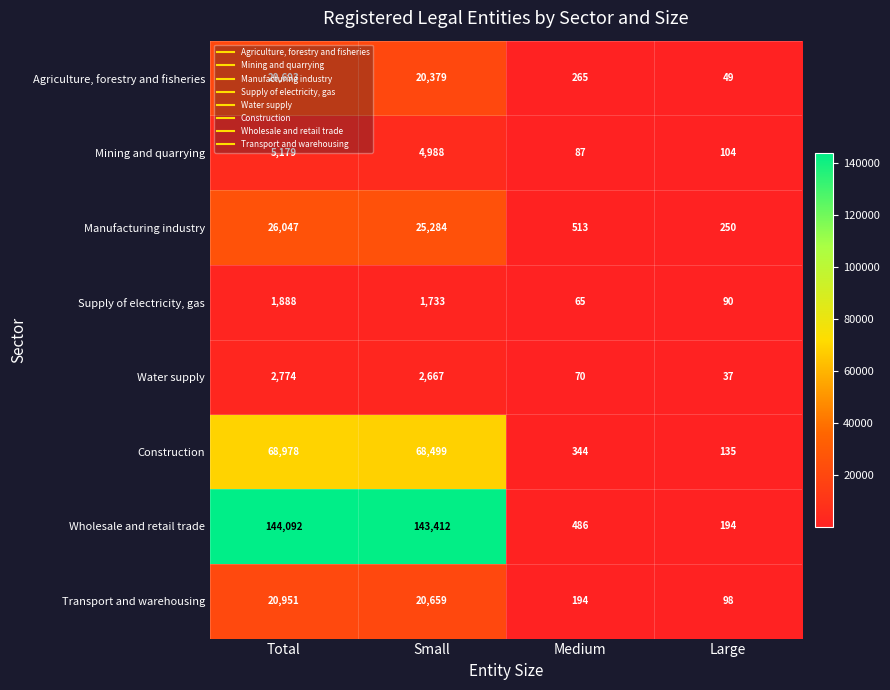

Between Small and Medium, which series saw the biggest shift?

Wholesale and retail trade